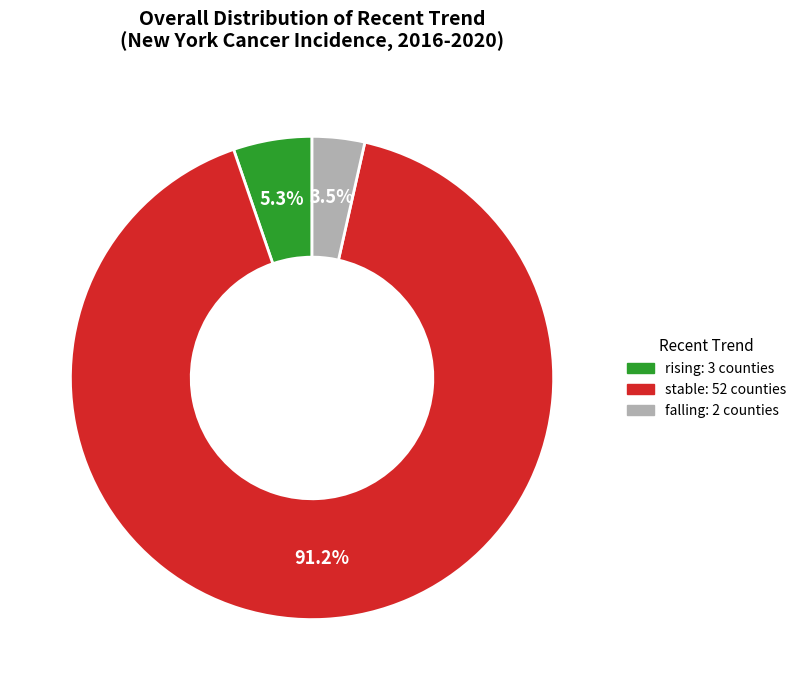

What percentage is the rising slice, to the nearest percent?

5%